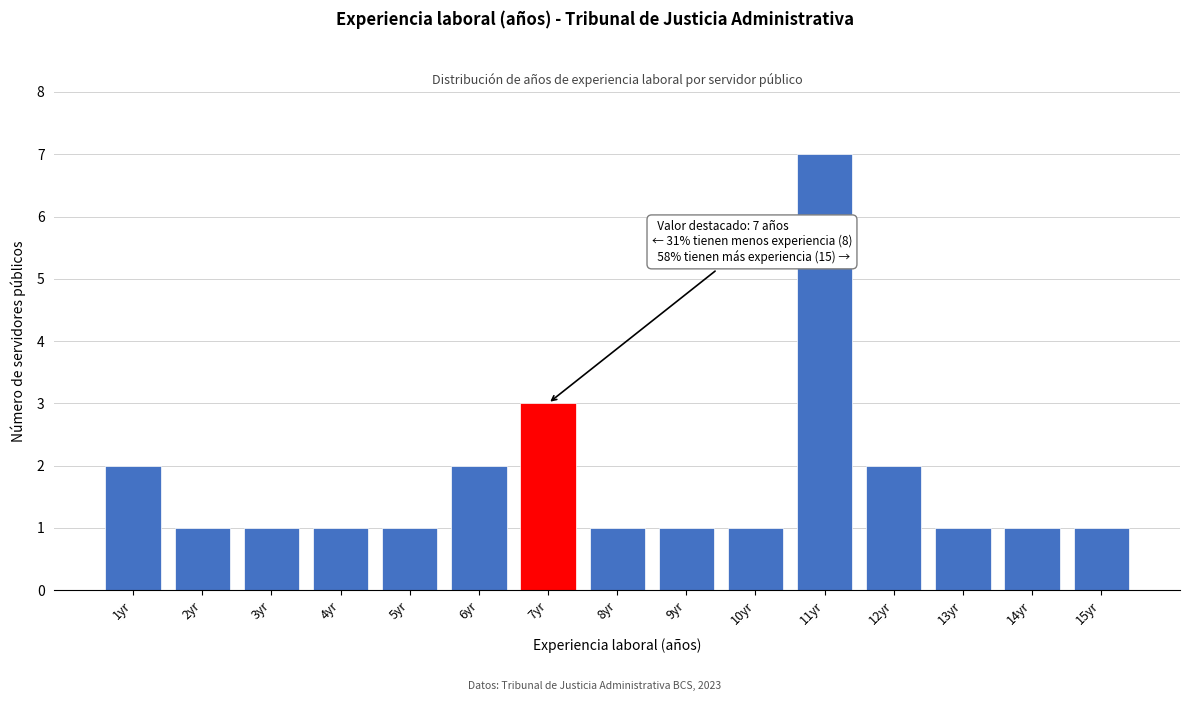

Reading left to right, list all the values displayed in this chart.

1yr=2	2yr=1	3yr=1	4yr=1	5yr=1	6yr=2	7yr=3	8yr=1	9yr=1	10yr=1	11yr=7	12yr=2	13yr=1	14yr=1	15yr=1